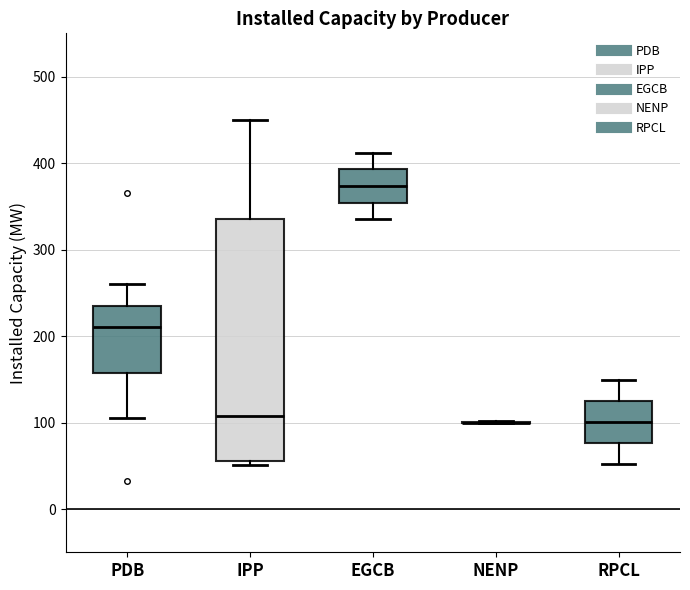

Reading left to right, read every box against the y-axis: the position of its median line, the range the box covers, and the ends of its whiskers. The values are not printed on the chart, so give them approximately, as read against the axis.

PDB: median 210, box 160 to 240, whiskers 110 to 260
IPP: median 110, box 60 to 340, whiskers 50 to 450
EGCB: median 370, box 350 to 390, whiskers 340 to 410
NENP: box collapsed to a line at 100, whiskers 100 to 100
RPCL: median 100, box 80 to 120, whiskers 50 to 150